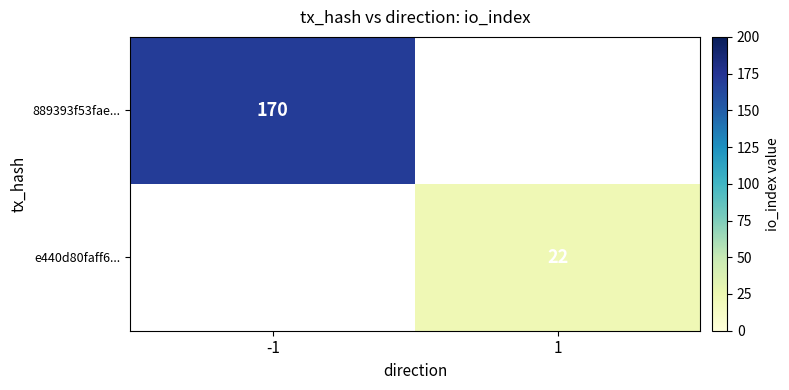

How many categories are shown in the chart?

2